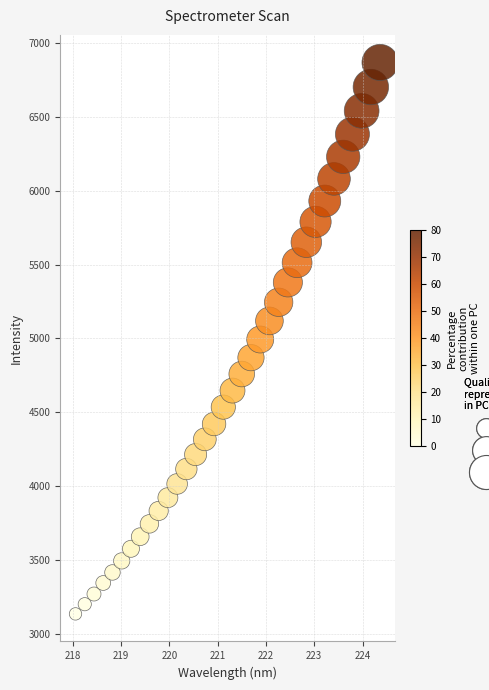

What is the range of Y values (max minus min)?

3733.3